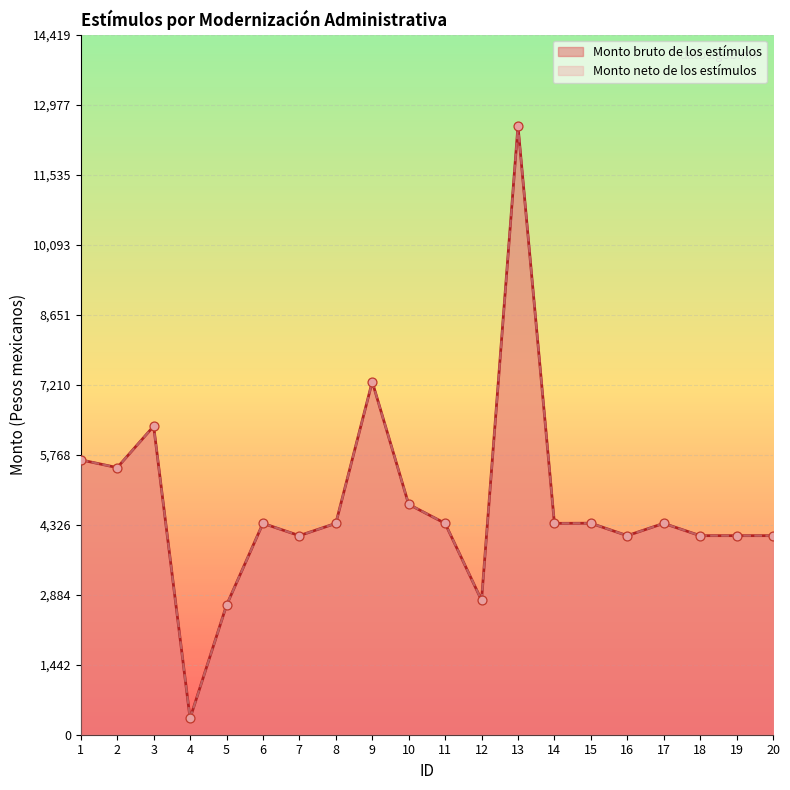

Which series contains the lowest Y value?

Monto bruto de los estímulos